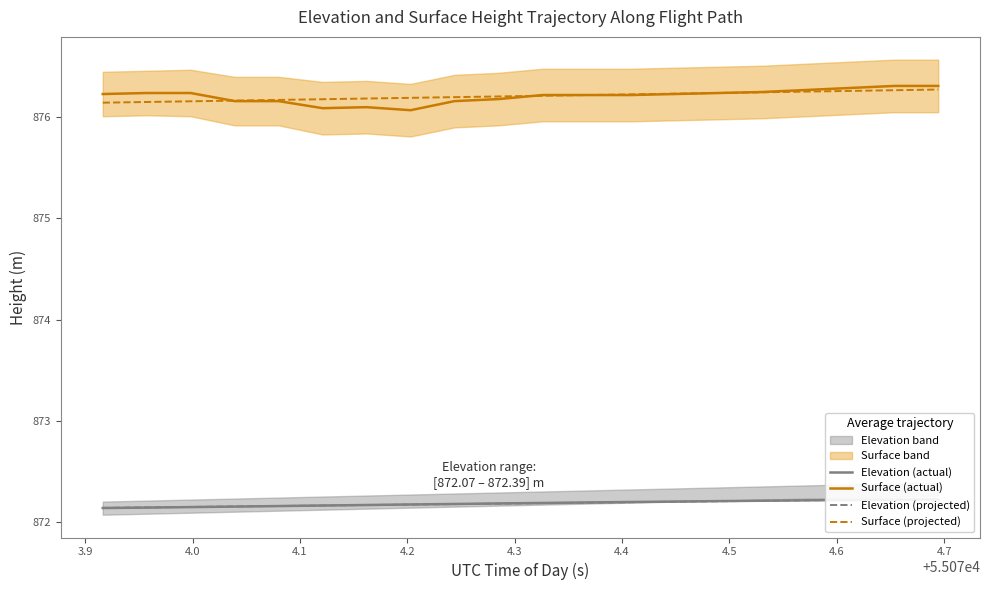

The value of Surface (projected) at 18 is 1359.5. True or false?

False